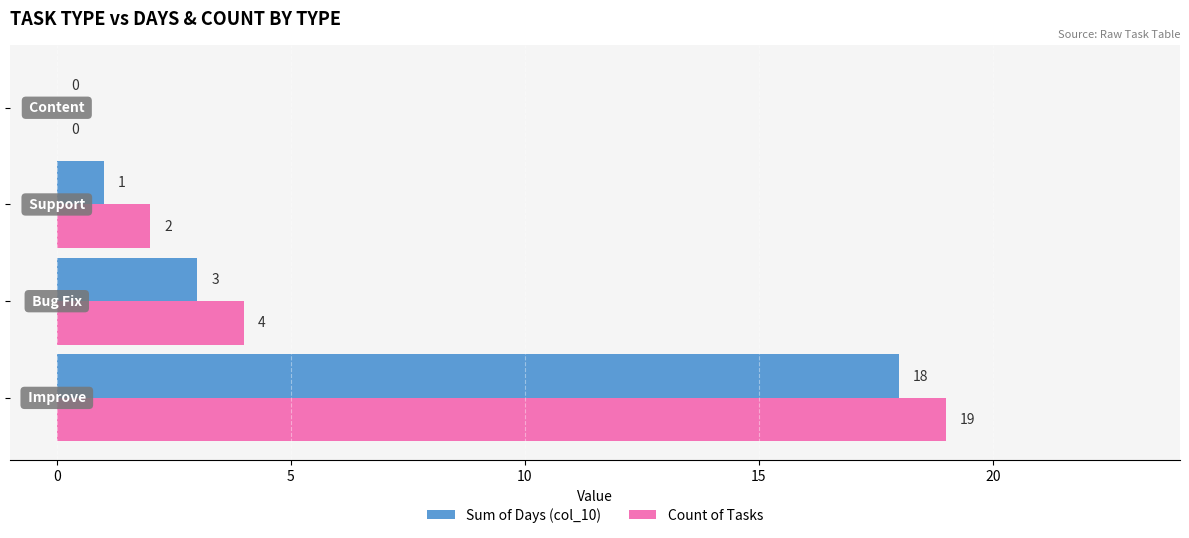

What is the maximum value for Count of Tasks?

19